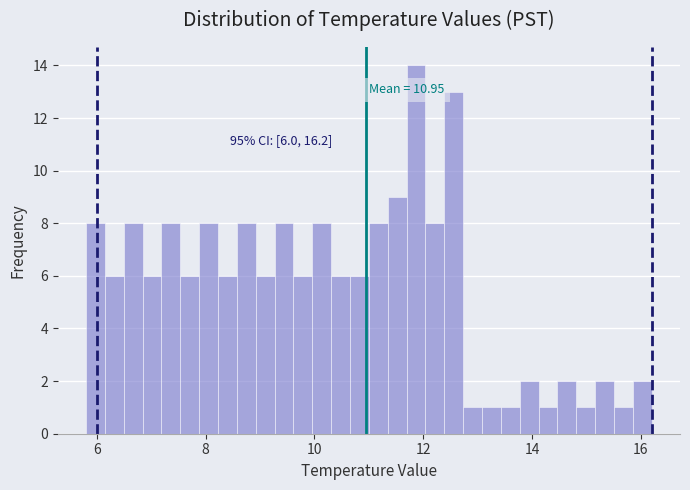

Read against the x-axis, roughly where is the centre of the tallest bar?

11.8